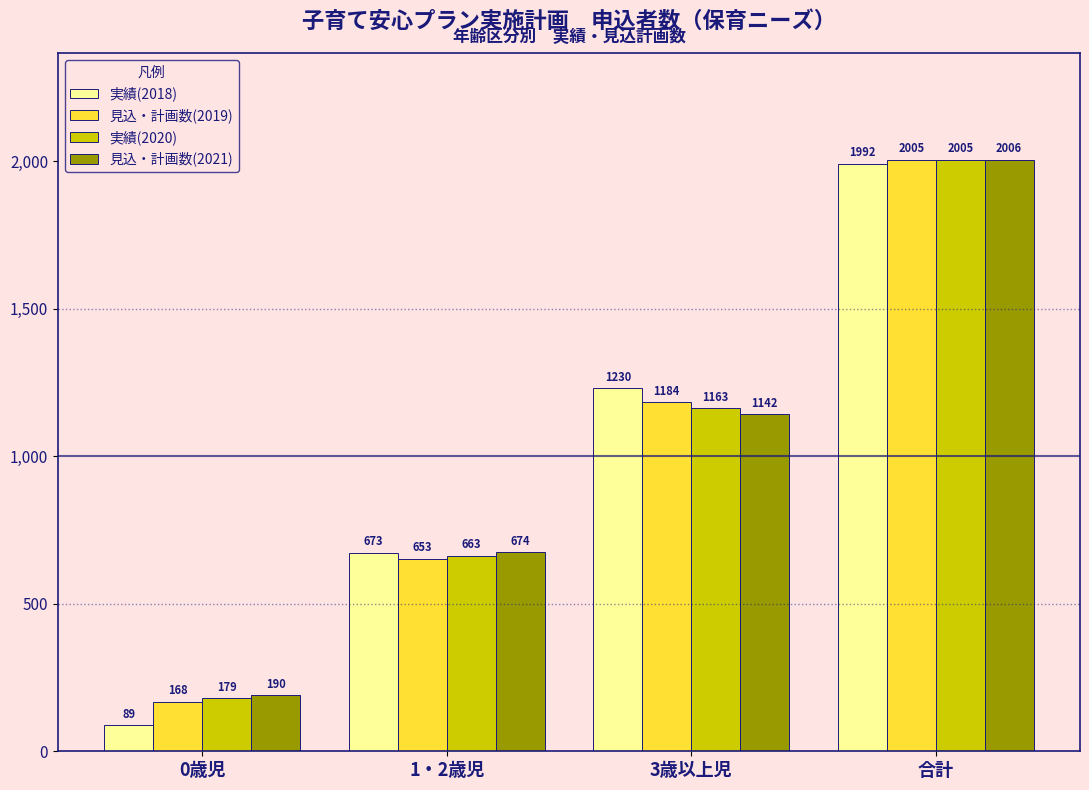

What is the label of the 3rd bar from the right?

1・2歳児